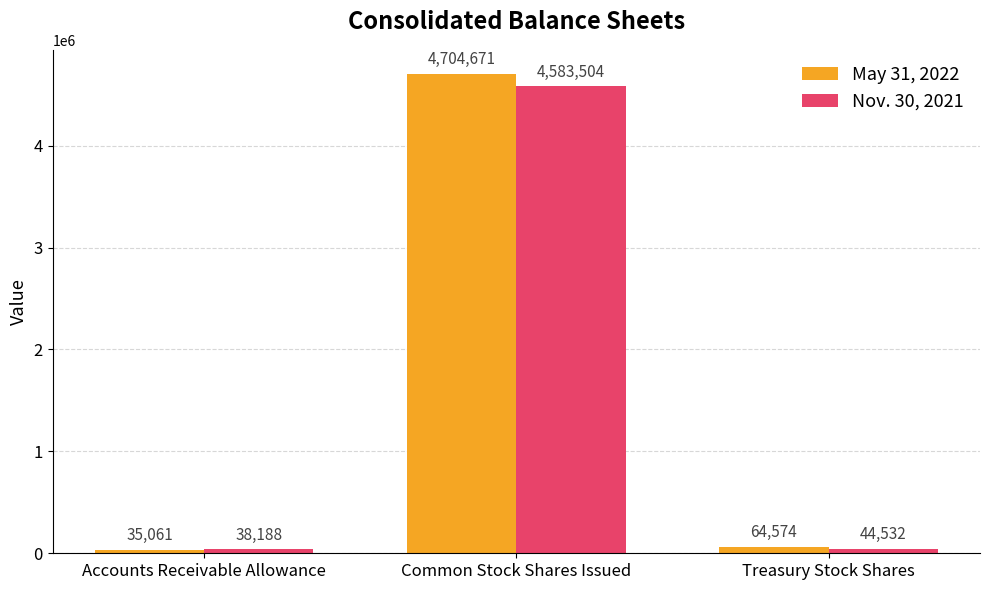

The Nov. 30, 2021 series shows 38188 at Accounts Receivable Allowance. True or false?

True